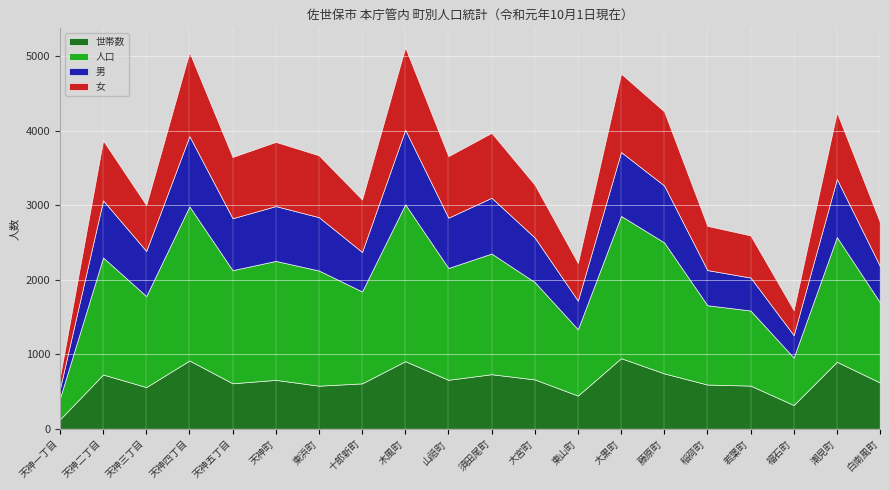

What is the maximum value for 男?

1001